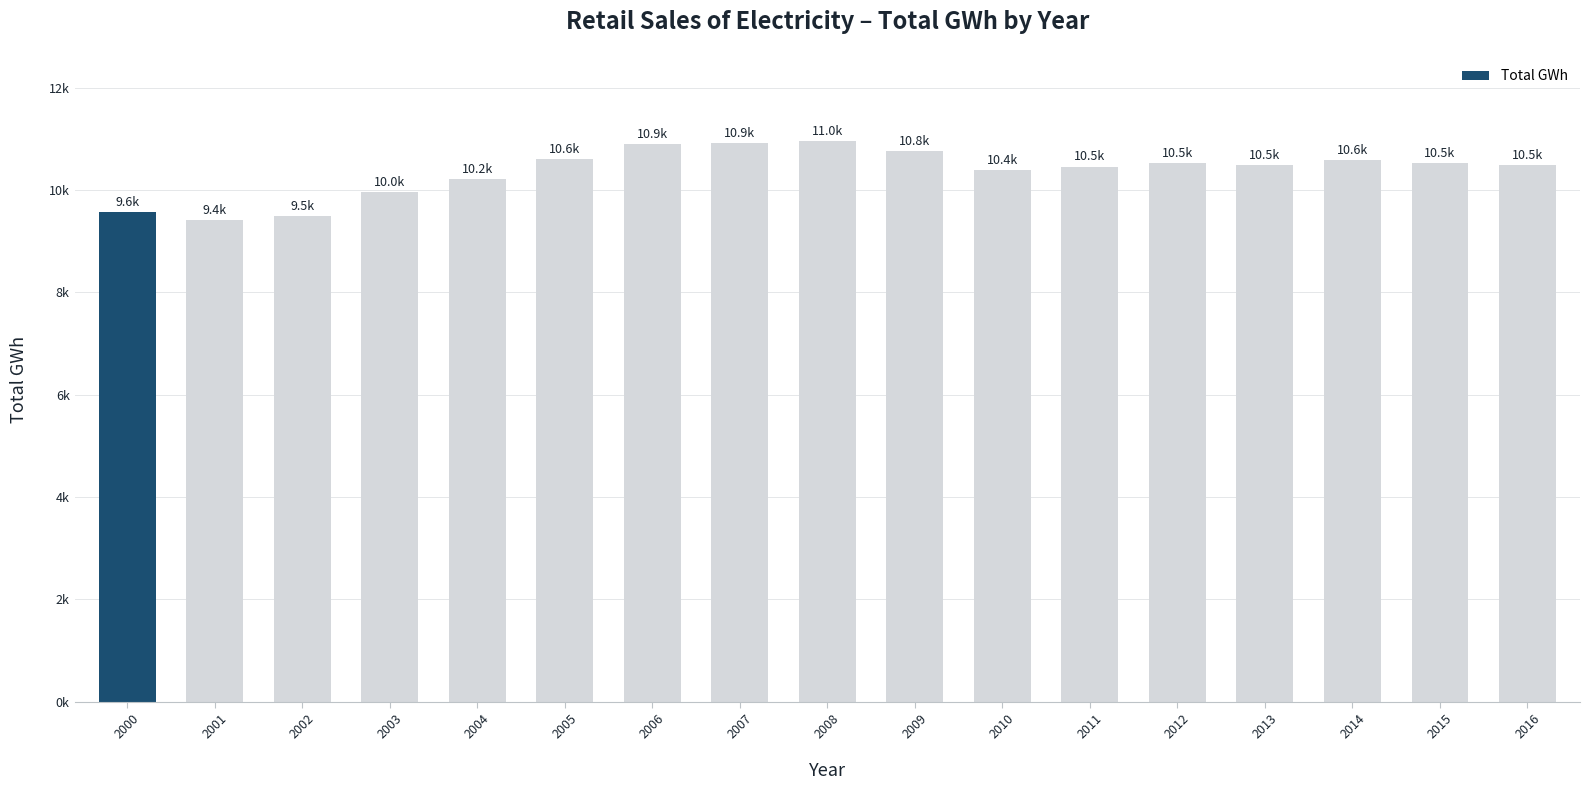

Is it true that the value at 2001 is 6555.9?

False